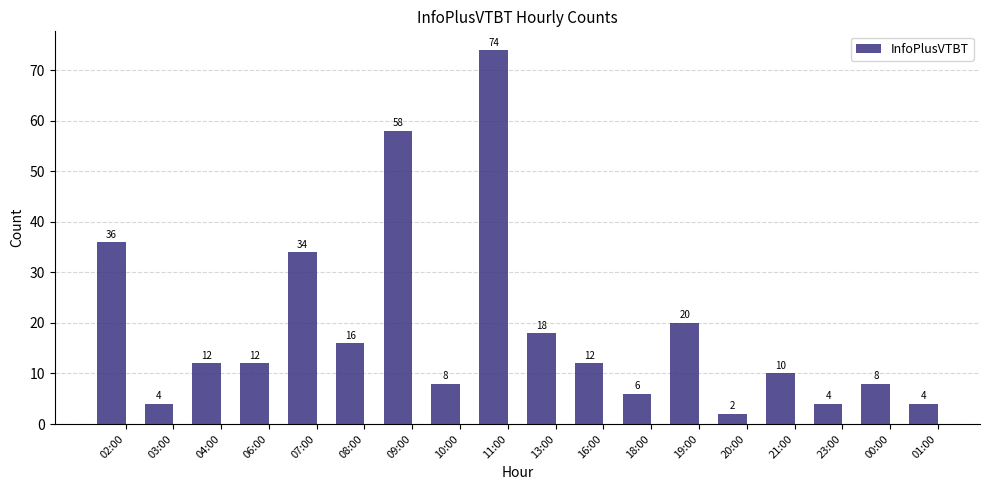

What is the change in value from 13:00 to 20:00?

-16